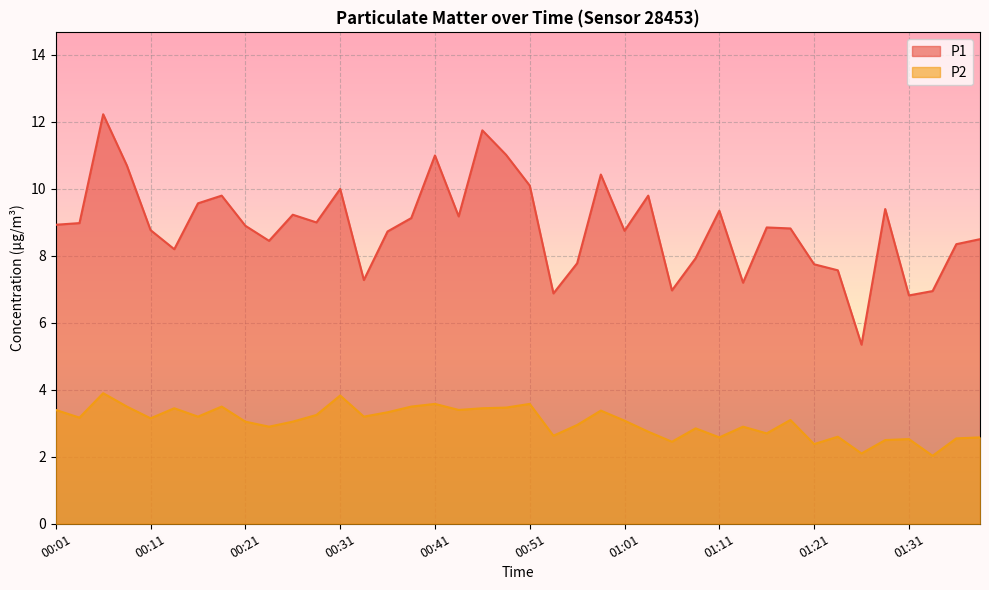

What is the sum of all P1 values?

354.4